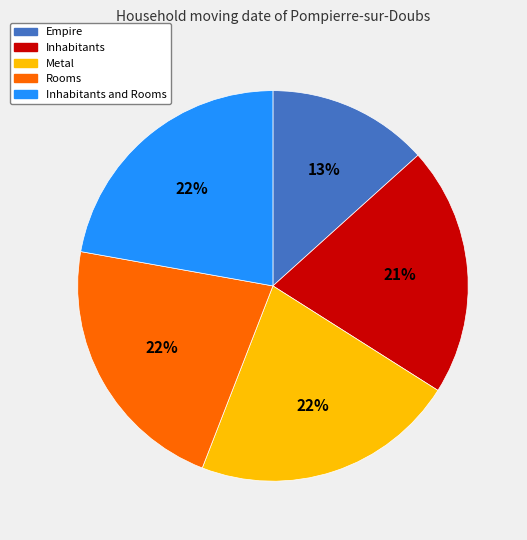

Approximately how many times larger is the value at Rooms compared to Inhabitants and Rooms?

1.0